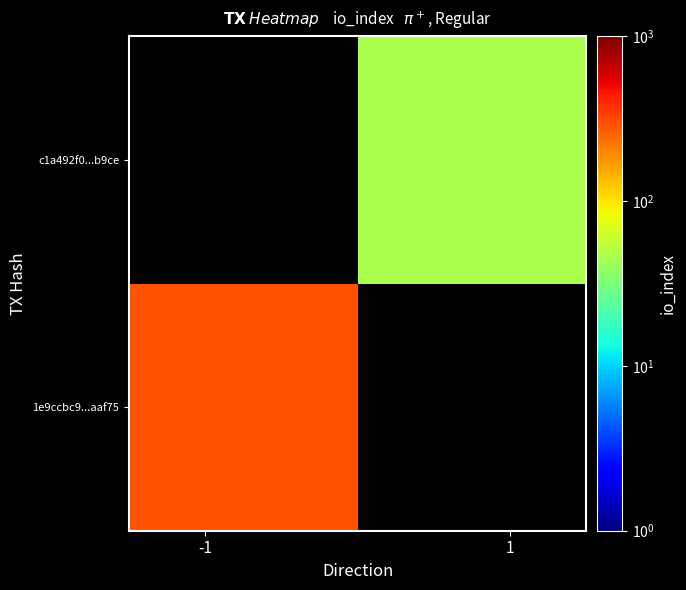

Rank the series by their average value, from lowest to highest.

1e9ccbc9...aaf75, c1a492f0...b9ce